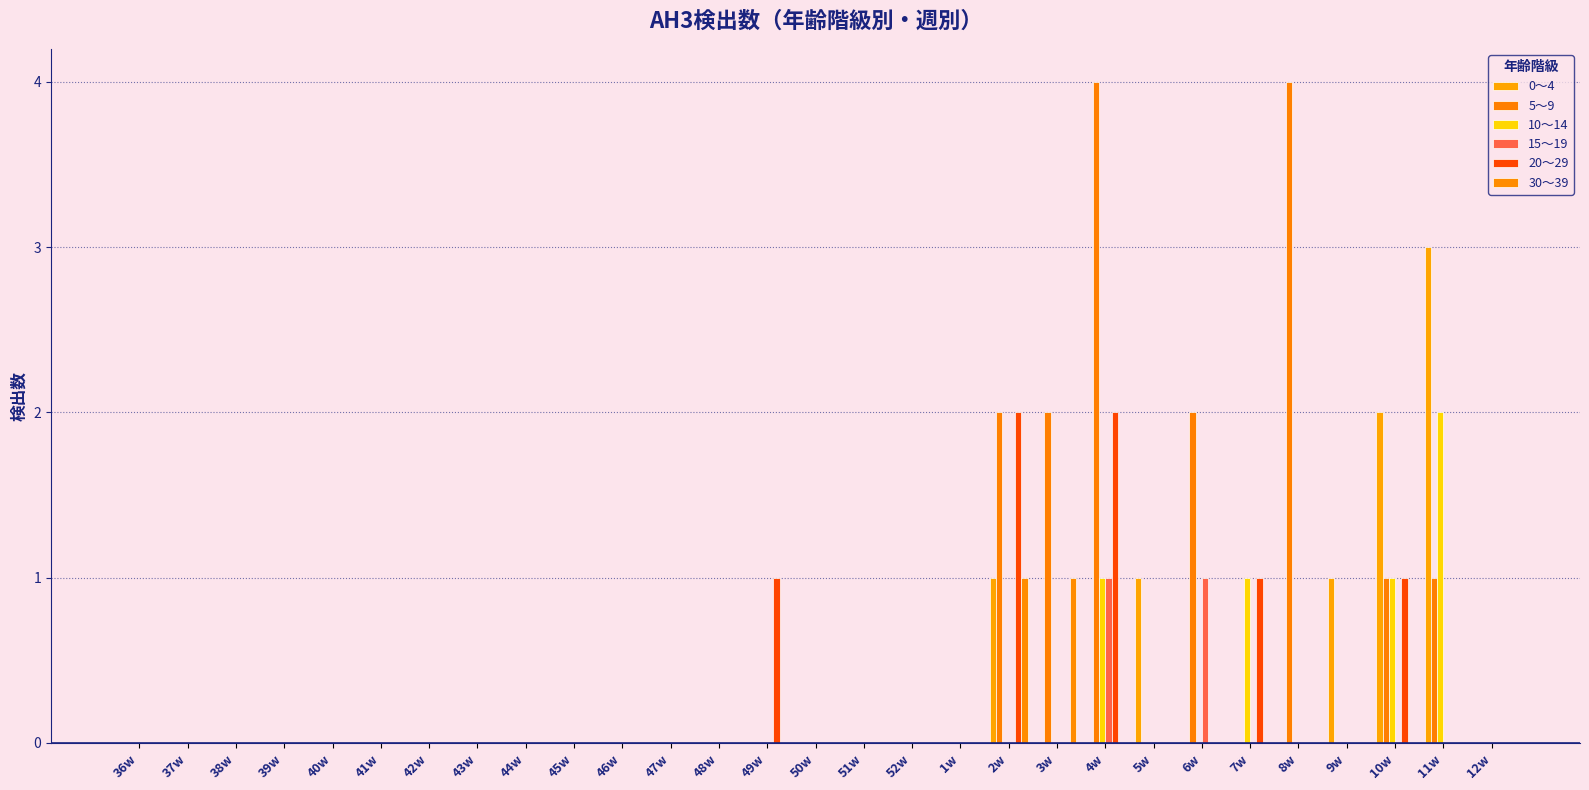

Are the bars grouped side by side (vs. stacked)?

Yes